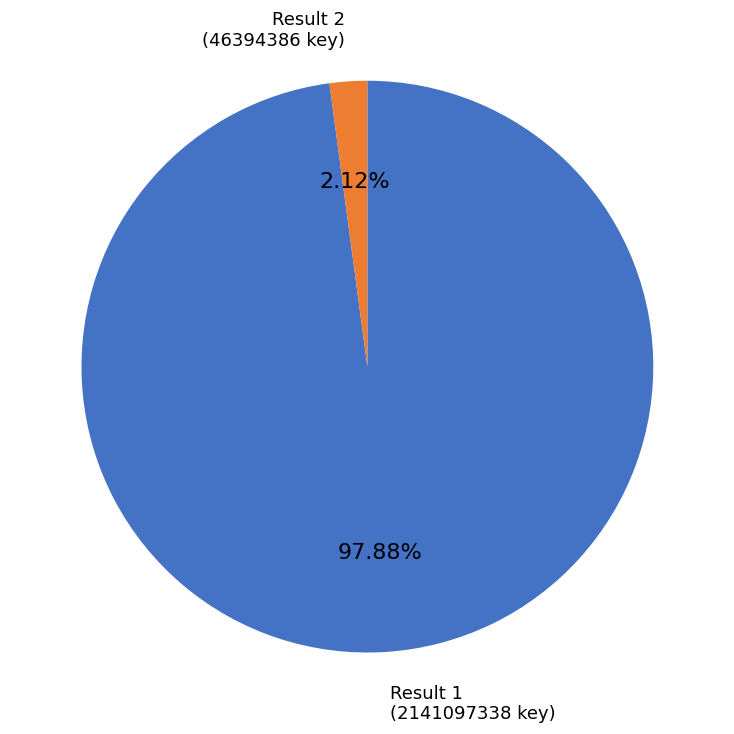

Is there a majority slice in this chart?

Yes